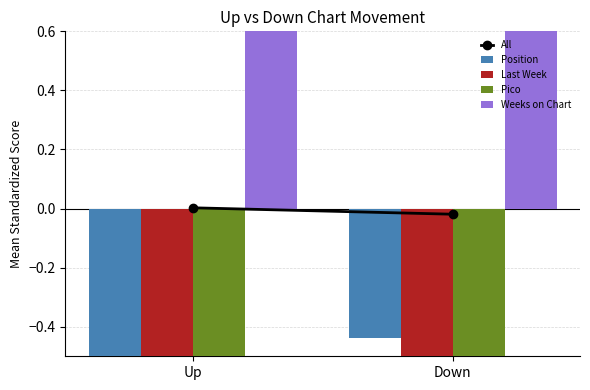

At which label is Position closest to 0?

Down